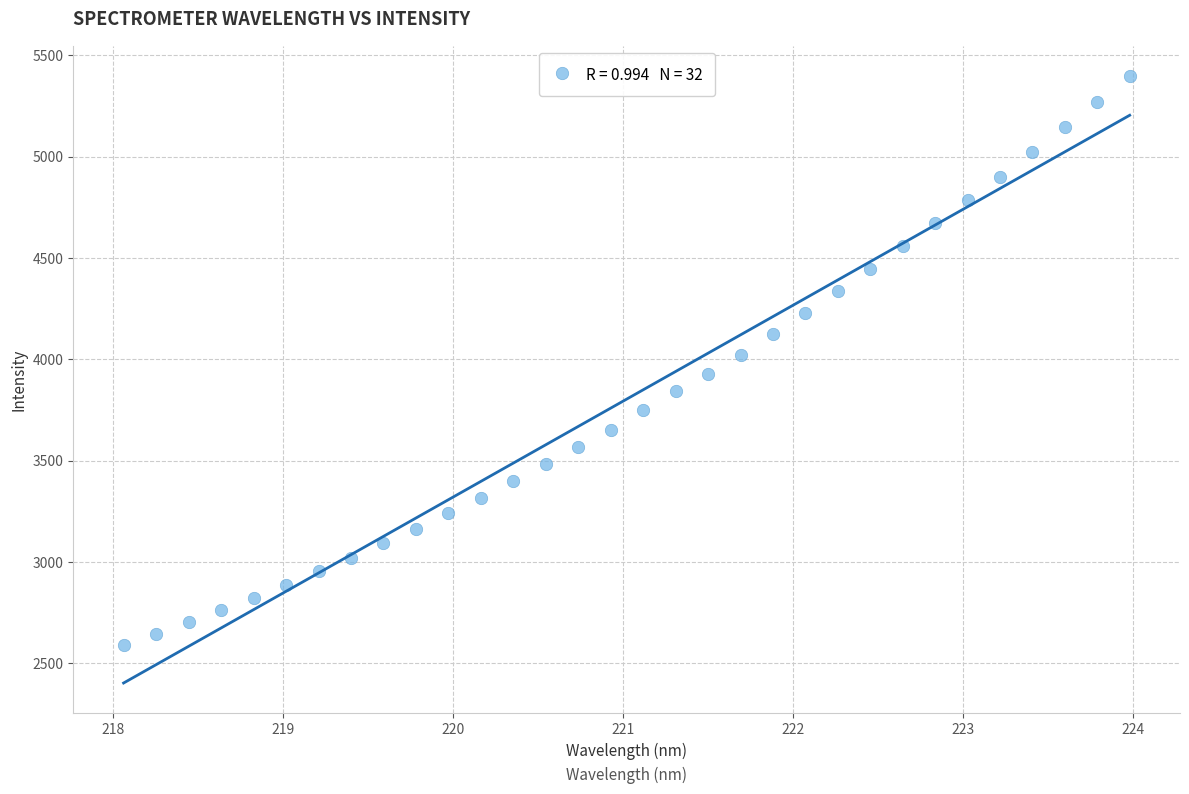

What is the range of X values (max minus min)?

5.9